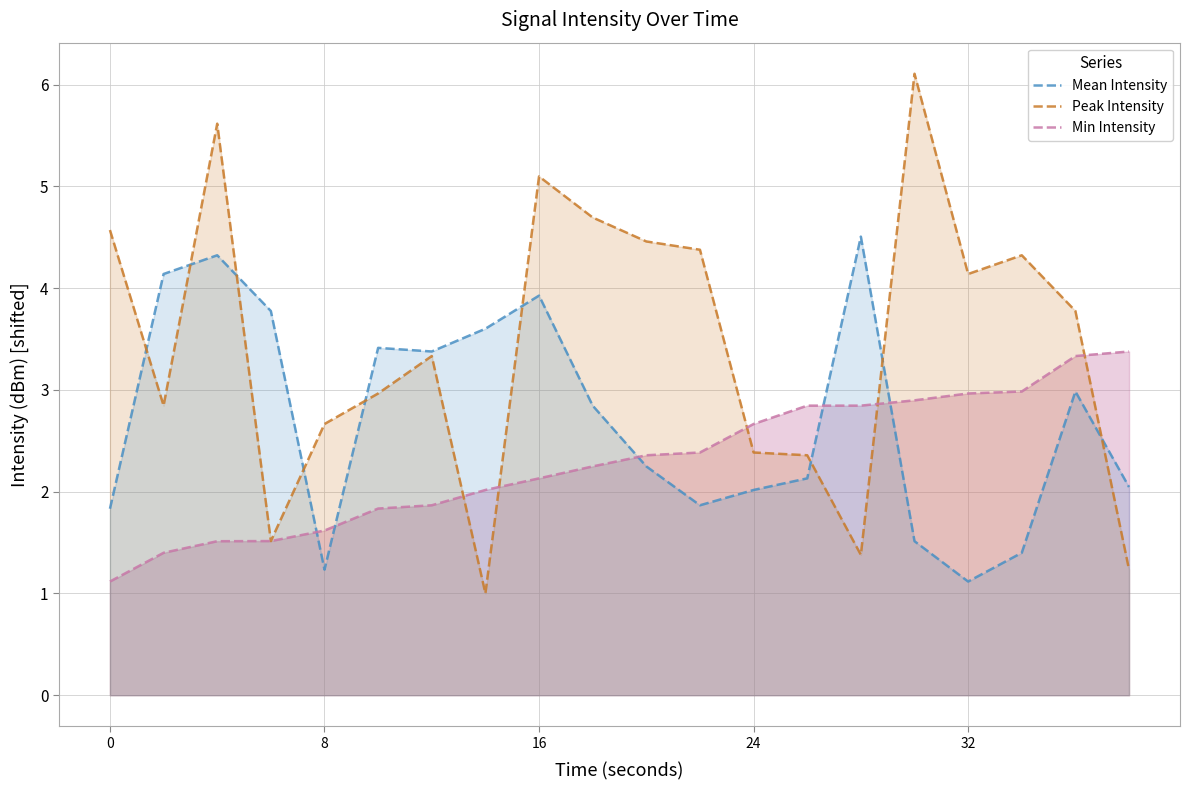

What are all the series names shown in the legend?

Mean Intensity, Peak Intensity, Min Intensity